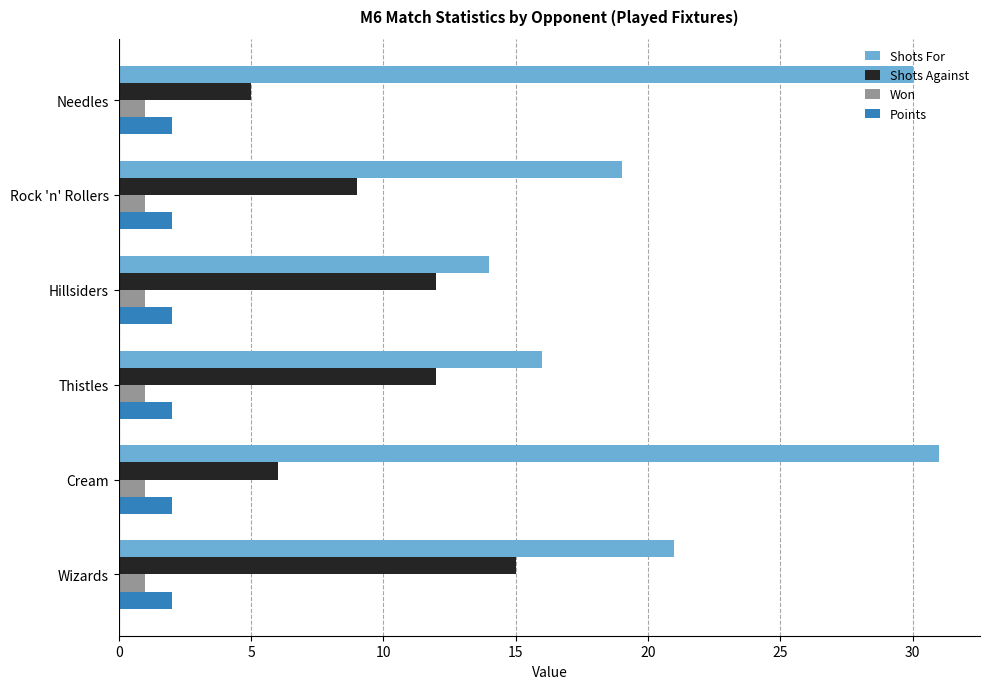

The Points series shows 1 at Hillsiders. True or false?

False